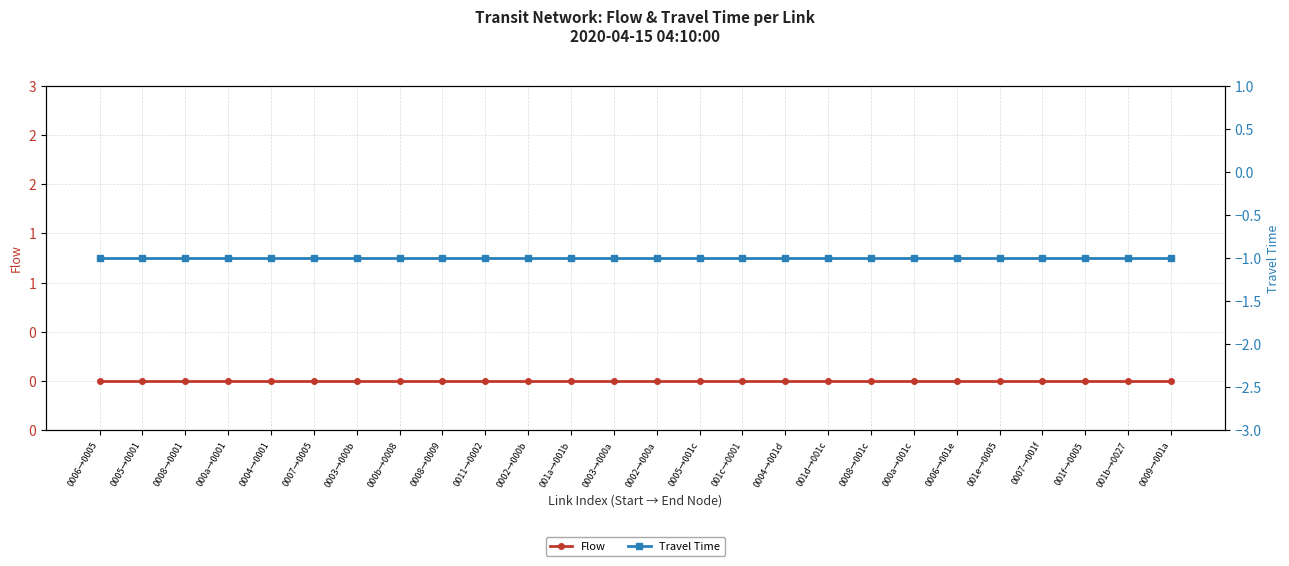

What value does the Travel Time series have at 0007→001f?

-1